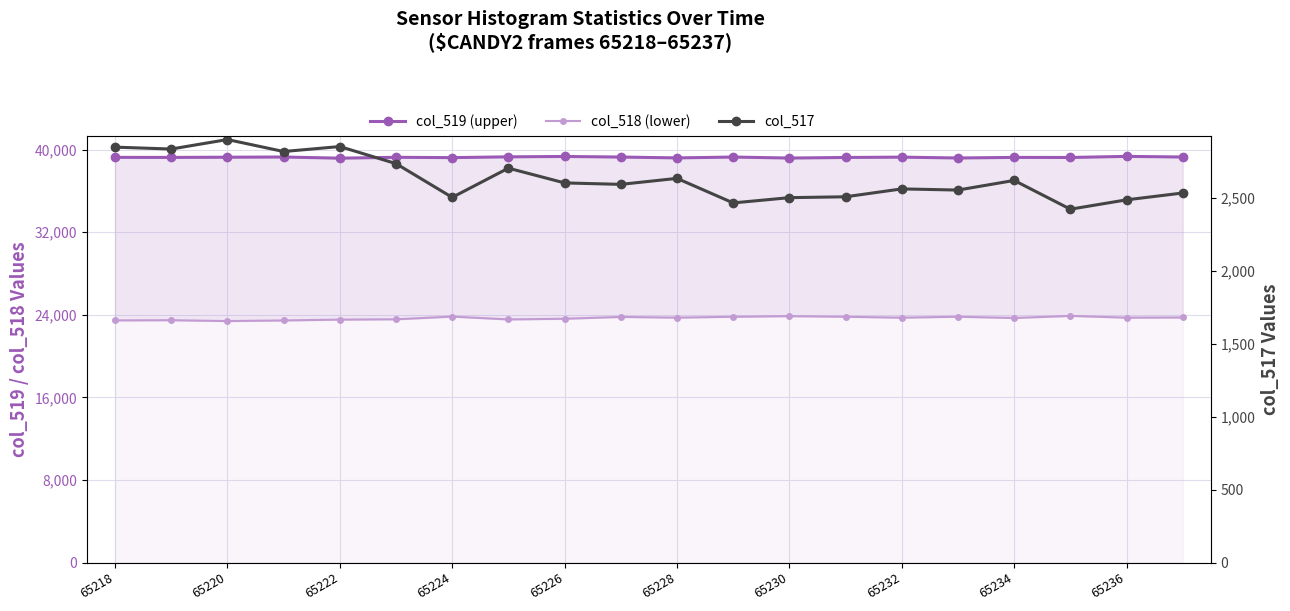

What are all the series names shown in the legend?

col_519 (upper), col_518 (lower), col_517